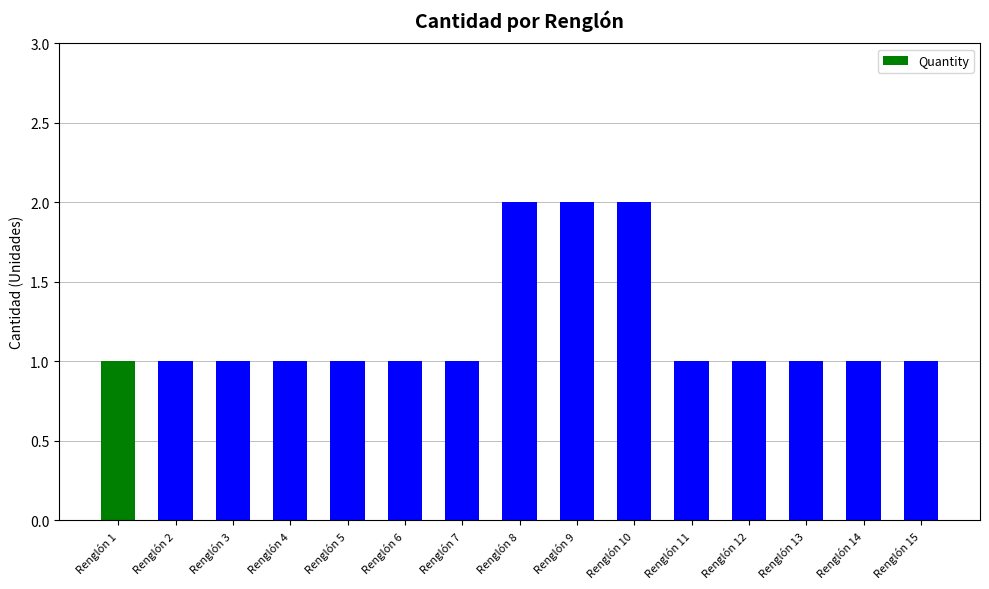

What is the value of the 3rd bar from the left?

1